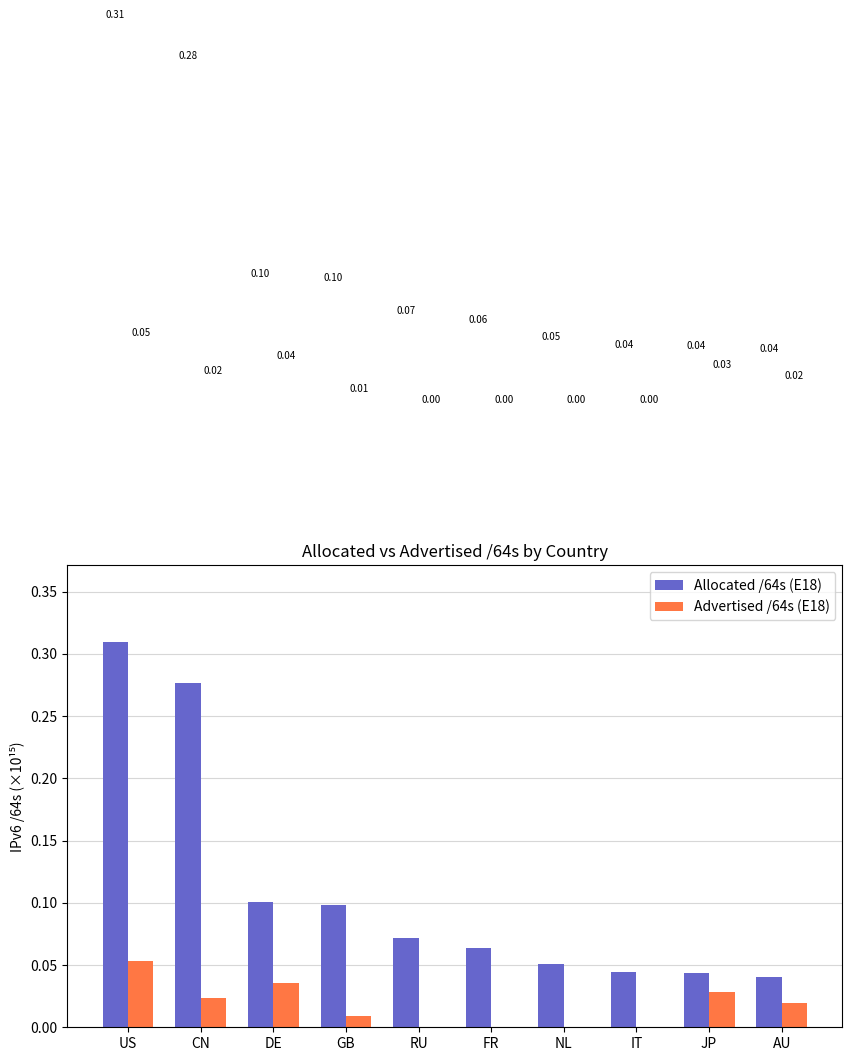

Which category has the highest value in the Advertised /64s (E18) series?

US